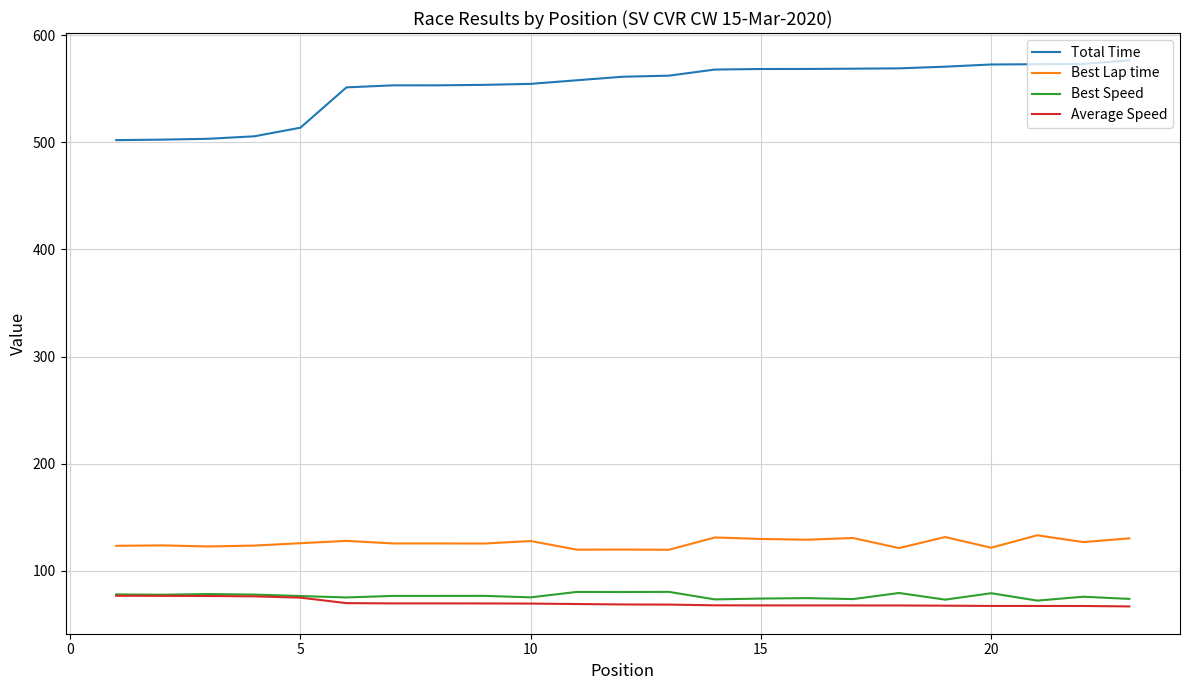

True or false: Best Lap time and Best Speed cross at least once.

False